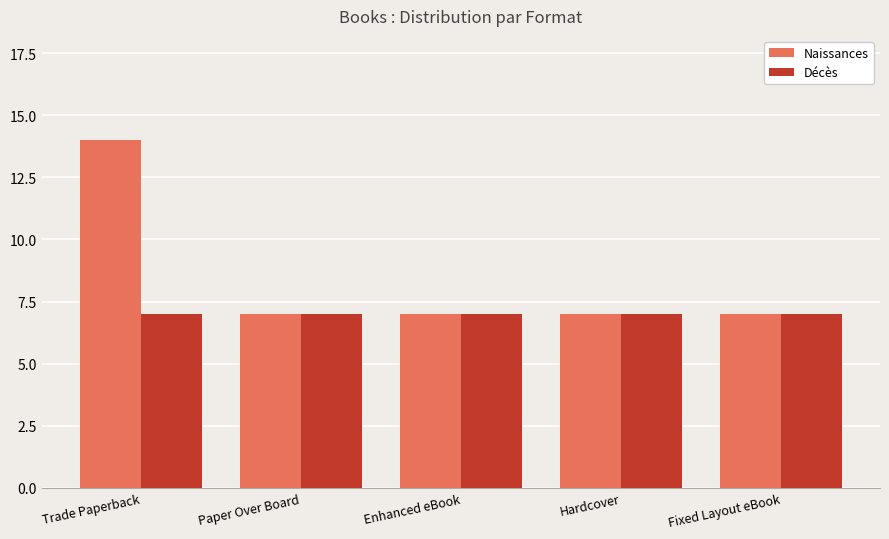

What is the label of the 2nd bar from the left?

Paper Over Board